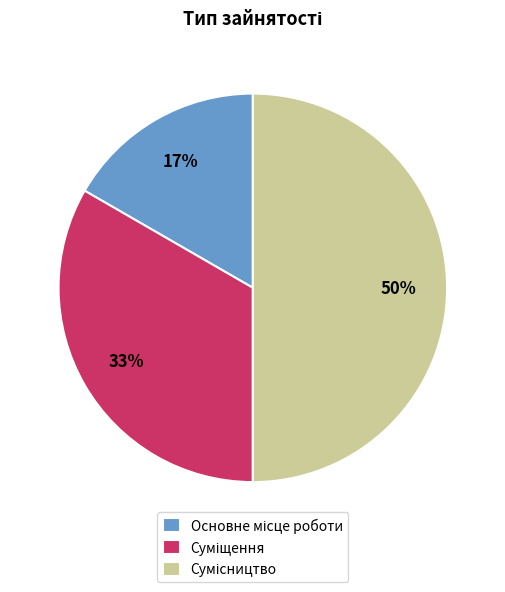

How many segments does this pie chart have?

3